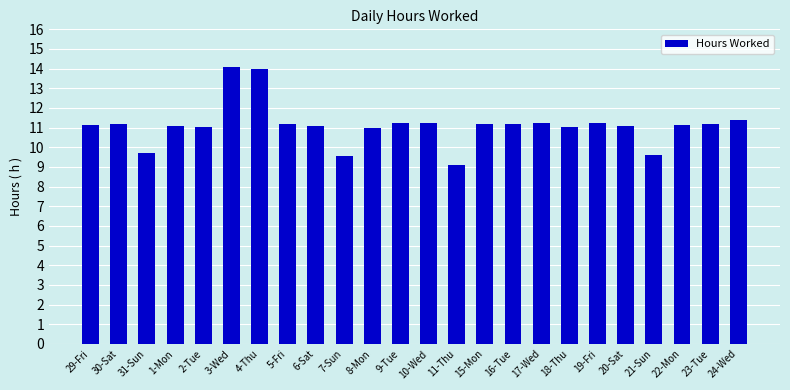

How many distinct data groups are displayed?

1